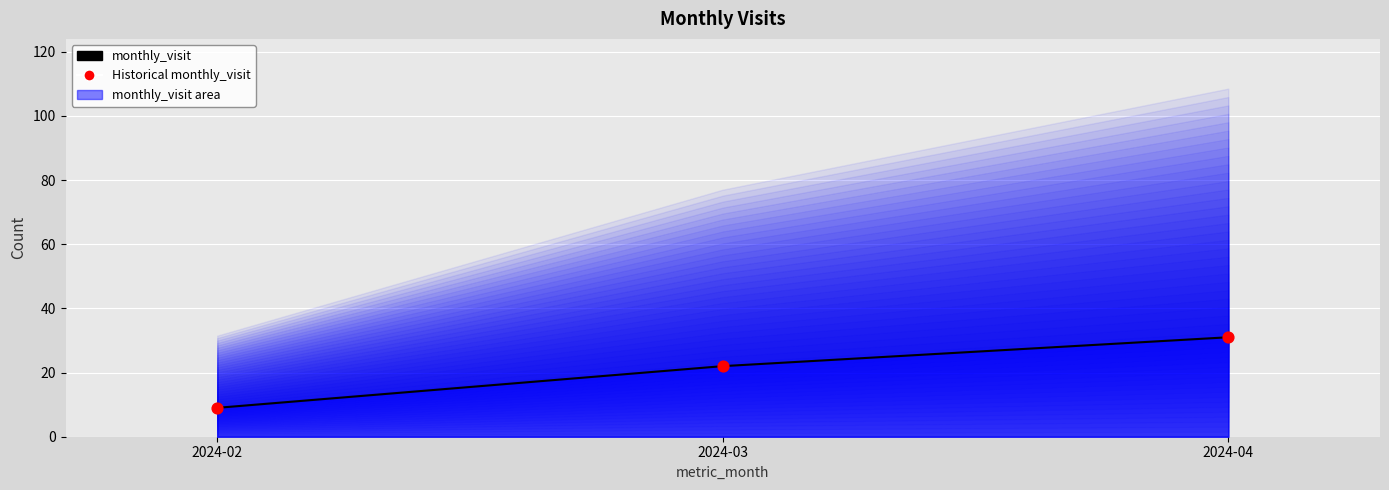

At which category is the sum across all series the highest?

2024-04